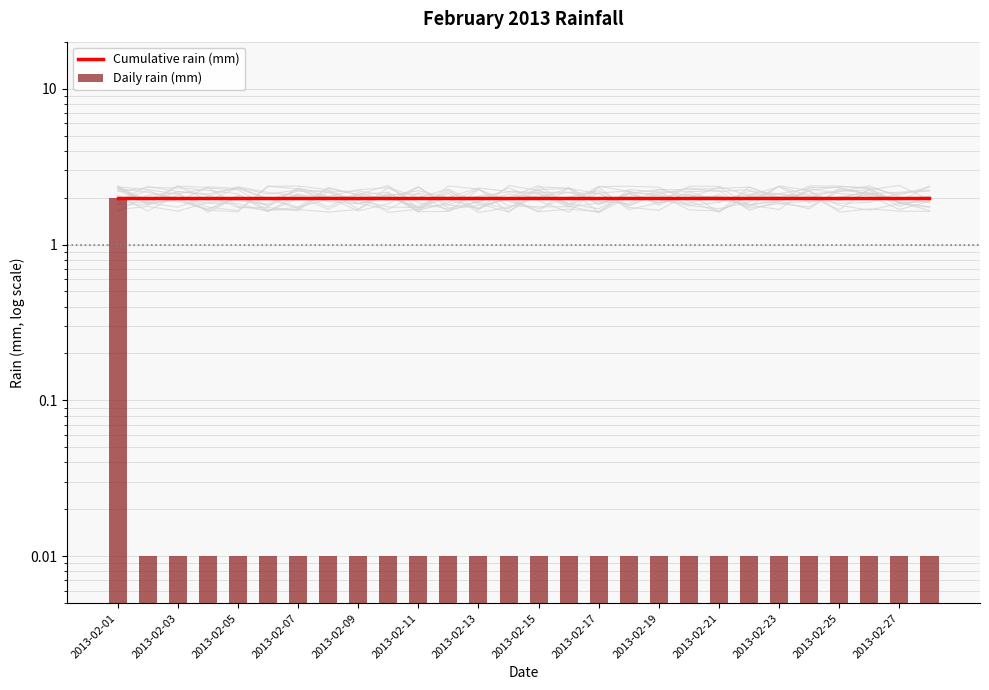

The value of Daily rain (mm) at 23 is 0.0. True or false?

False